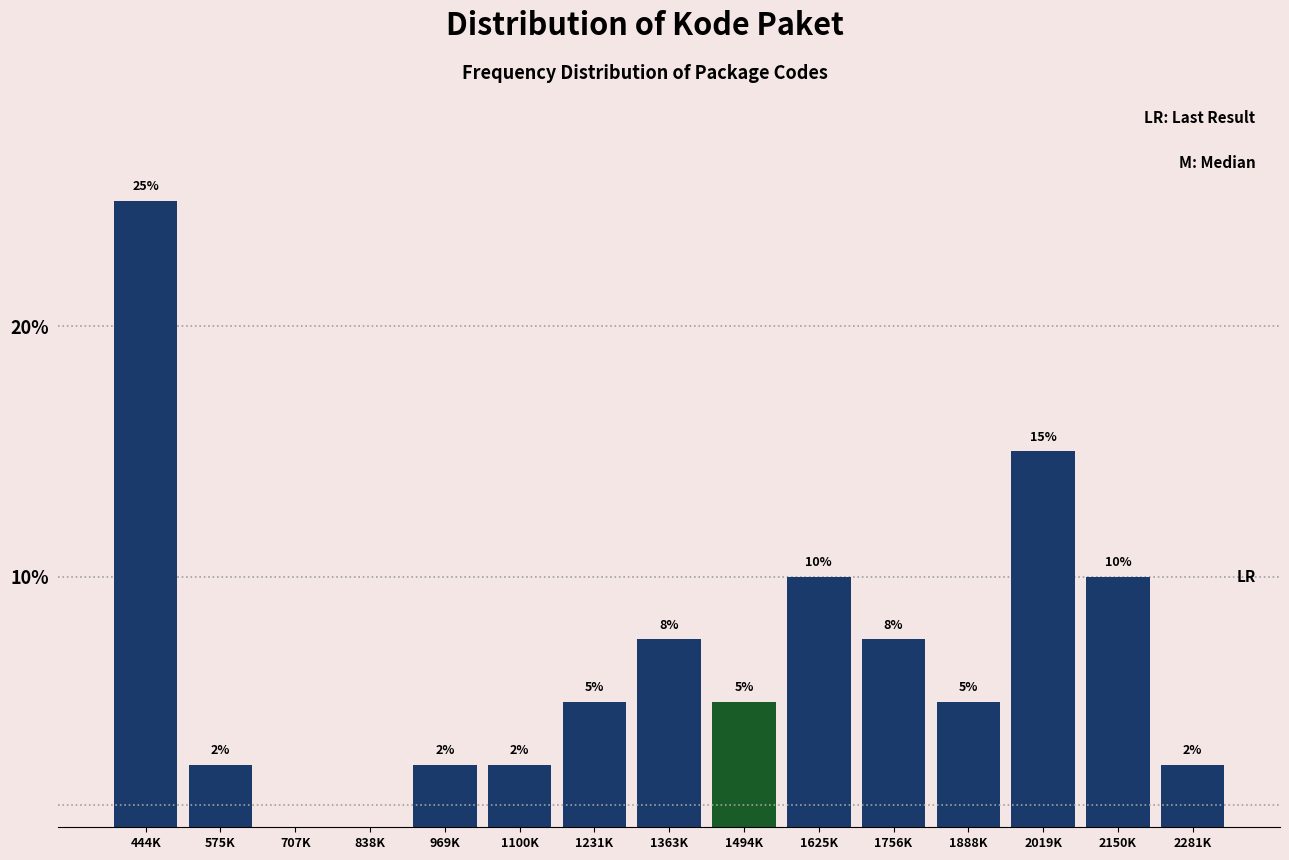

Where does the data first go above 5?

444K